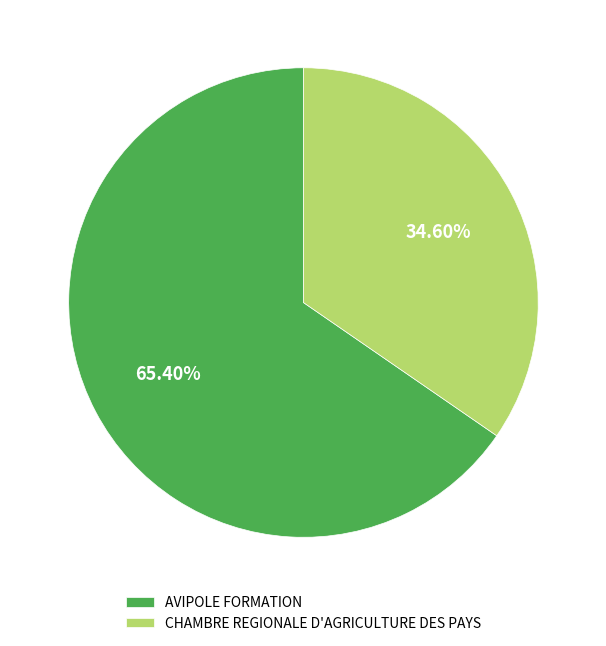

Which slice is the largest?

AVIPOLE FORMATION